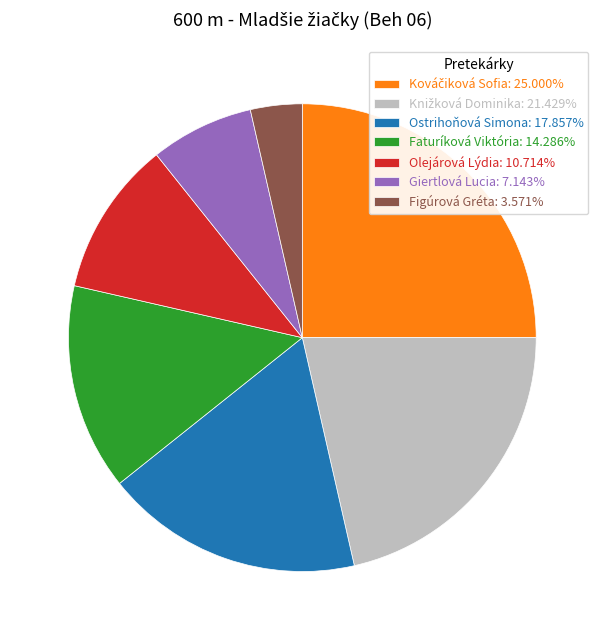

The Giertlová Lucia slice represents 32% of the pie. True or false?

False